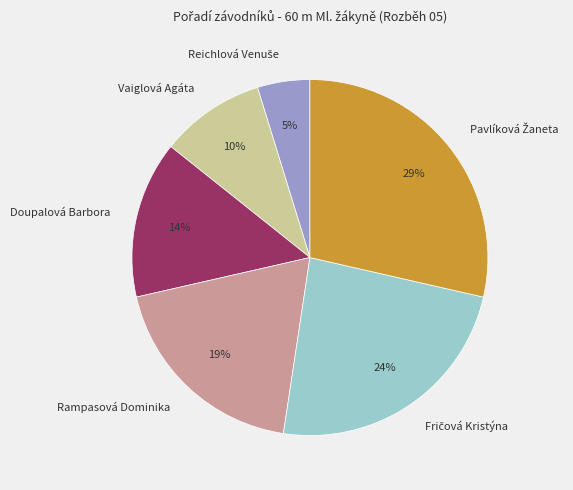

Is there a majority slice in this chart?

No